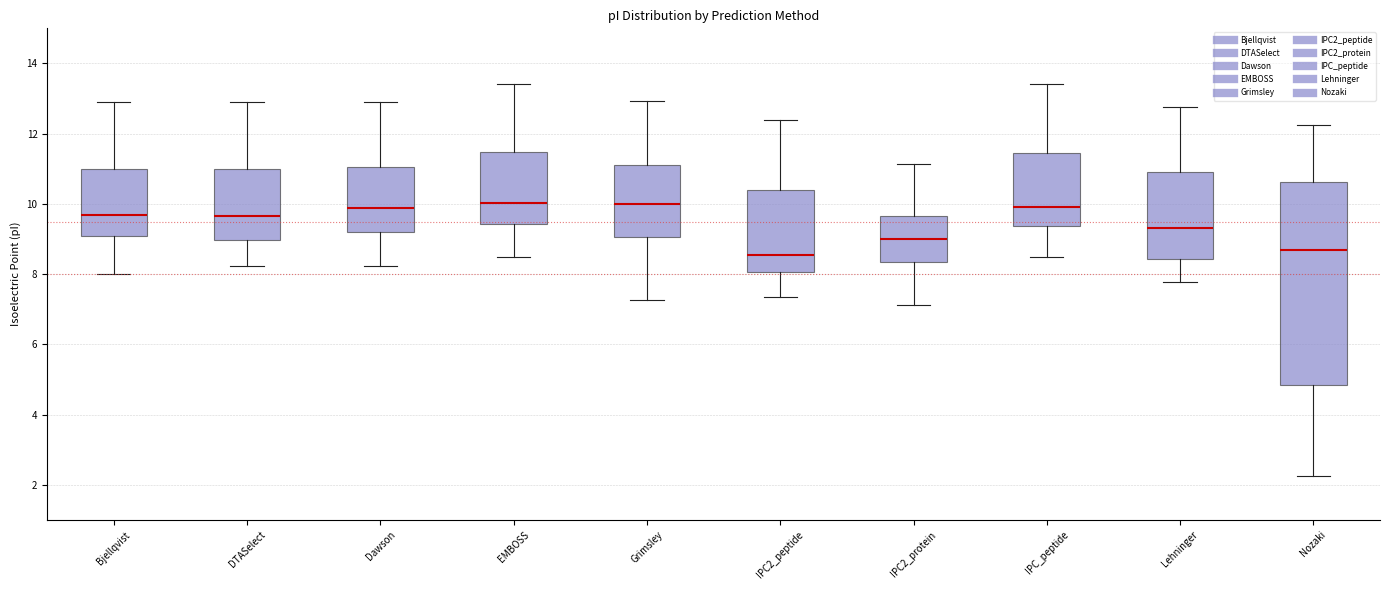

Which box is the tallest, from its lower edge to its upper edge?

Nozaki